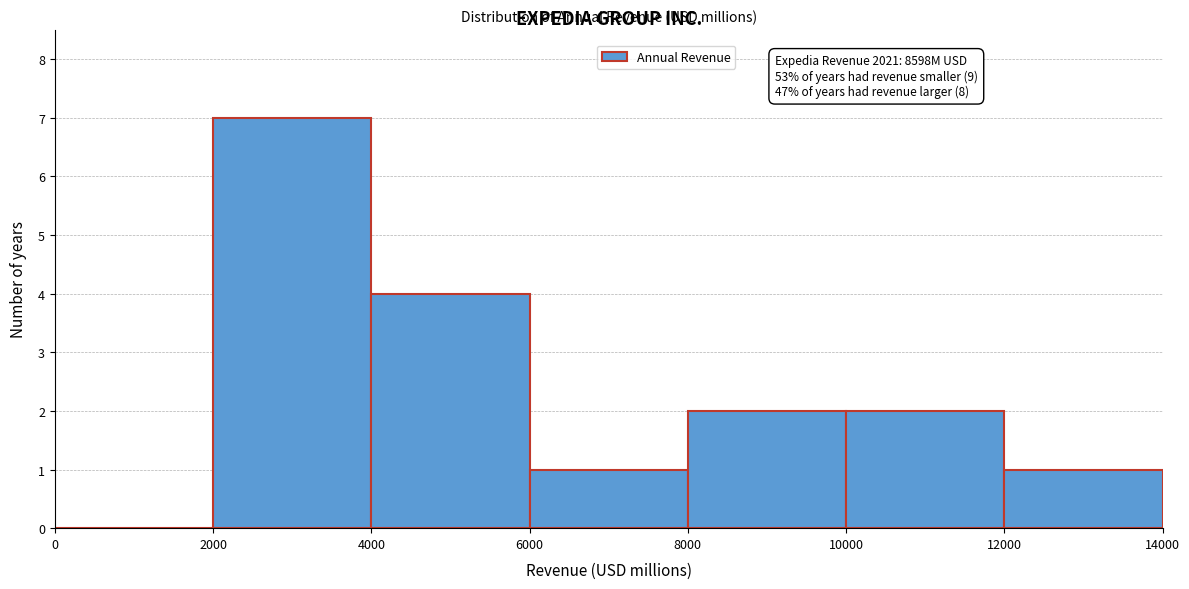

Which range on the x-axis has the tallest bar?

2000 to 4000